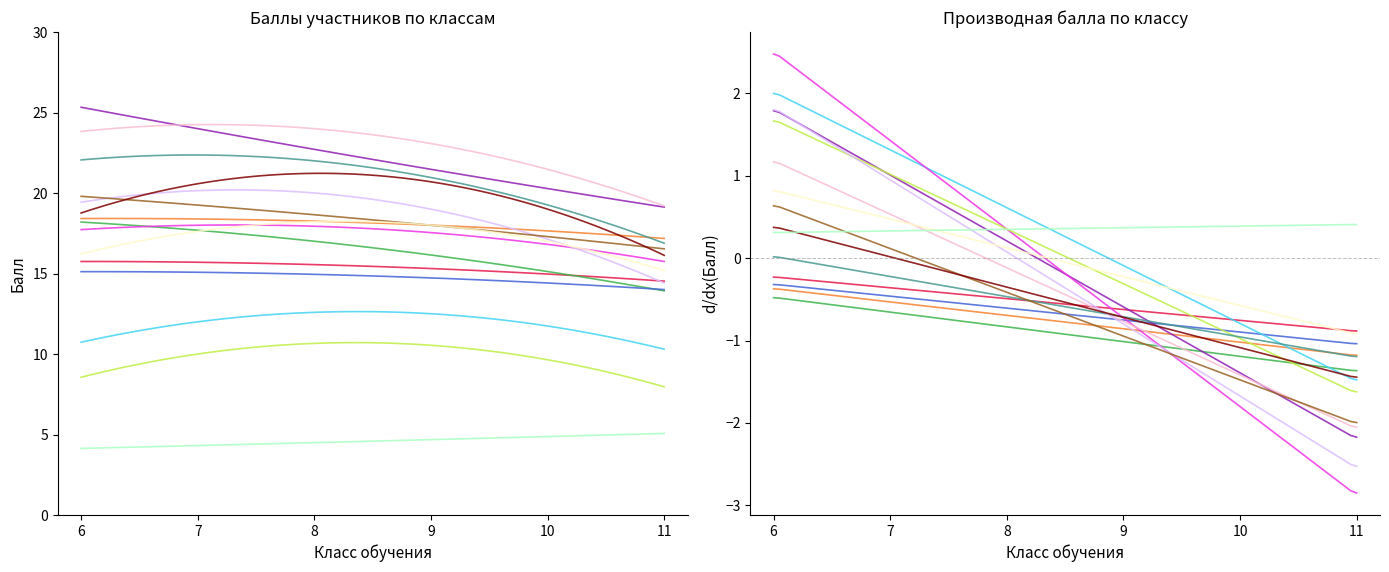

Which label corresponds to the smallest value in the chart?

6